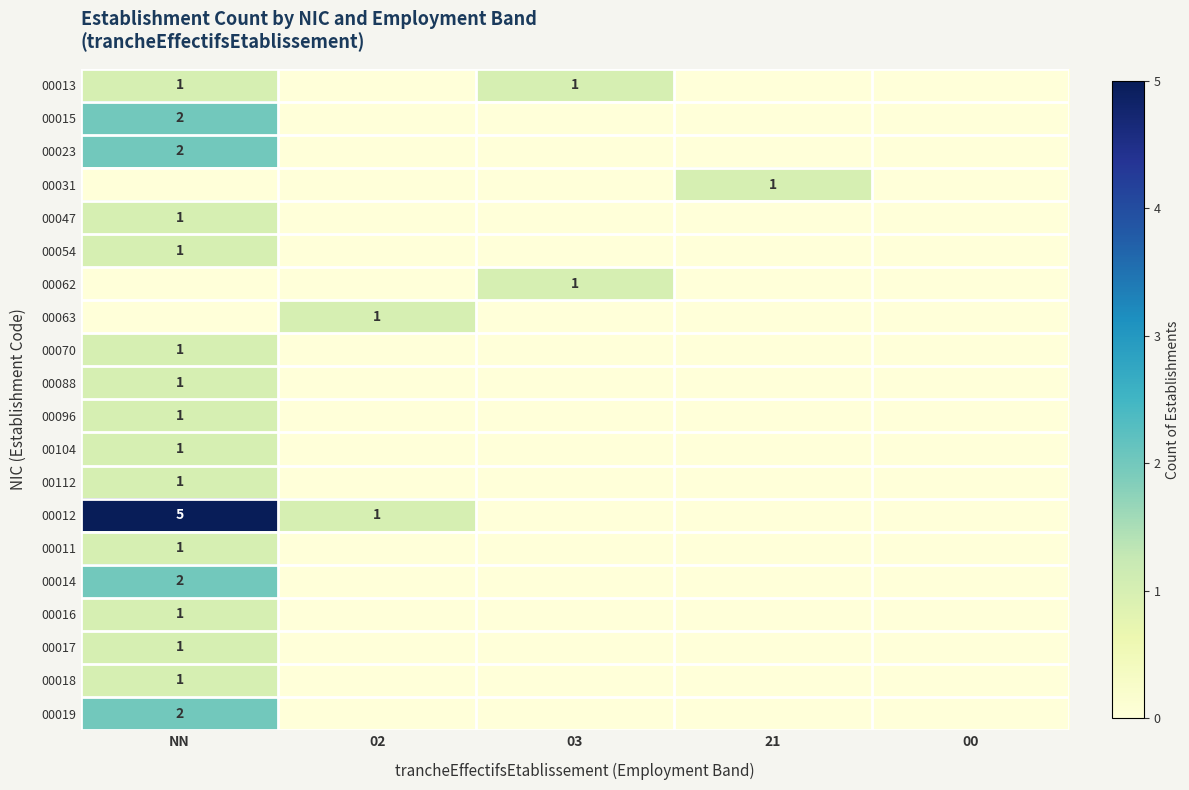

True or false: 00054 has a value of 2 at NN.

False